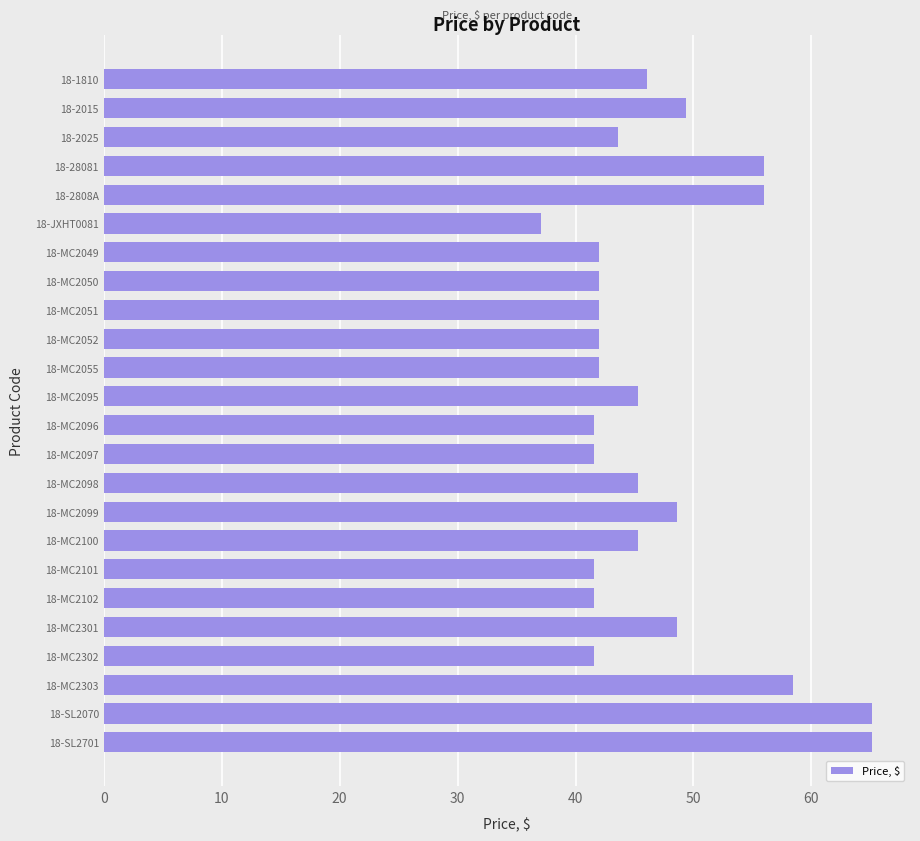

How many data points are above 45?

12